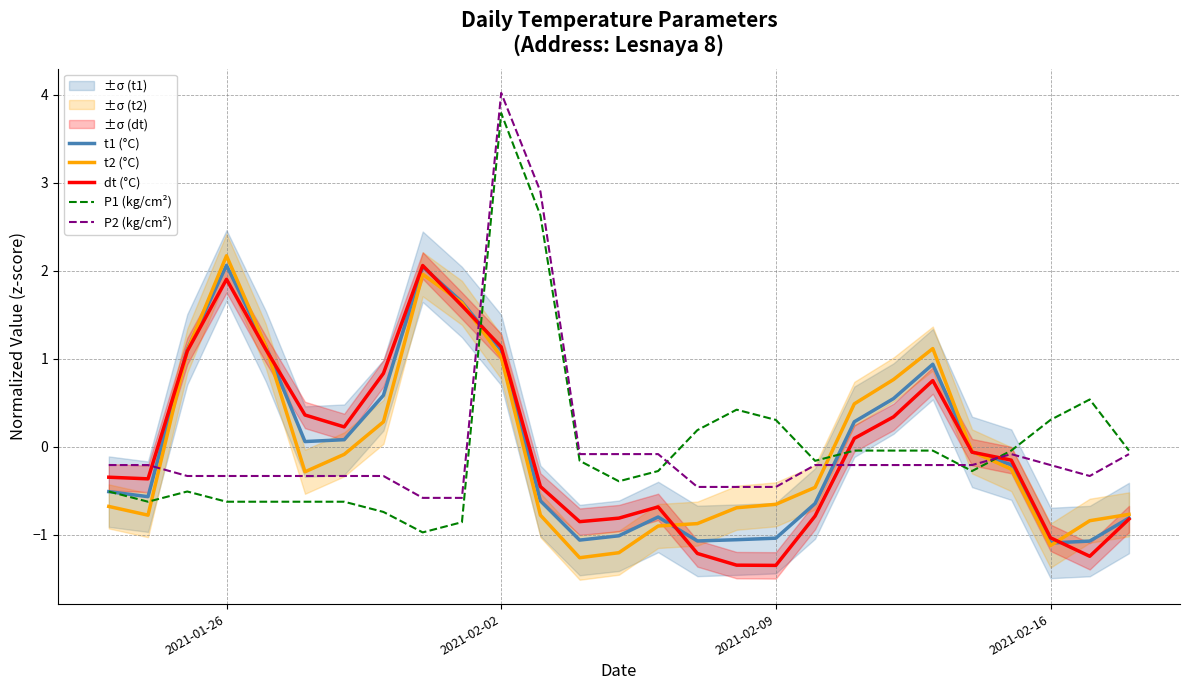

What is the minimum value for P1 (kg/cm²)?

-1.0